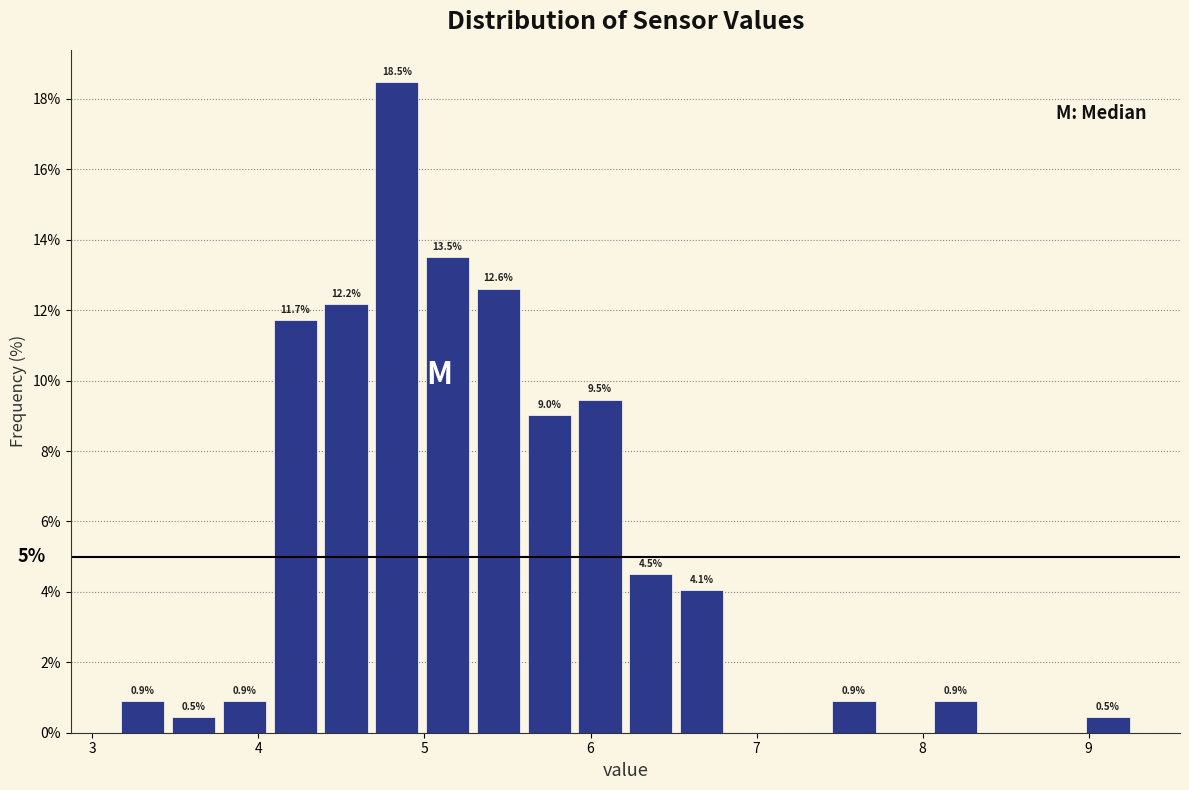

Read against the x-axis, roughly where is the centre of the tallest bar?

4.8